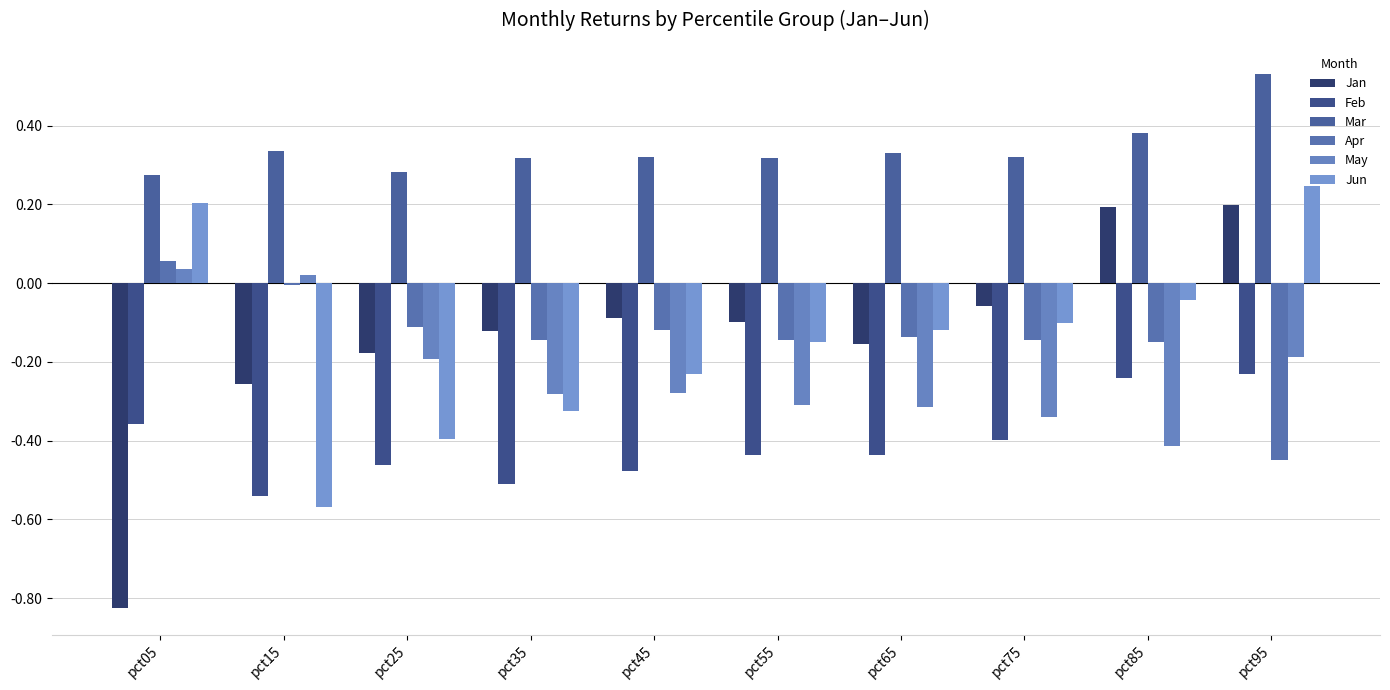

What is the minimum value shown in the chart?

-0.8